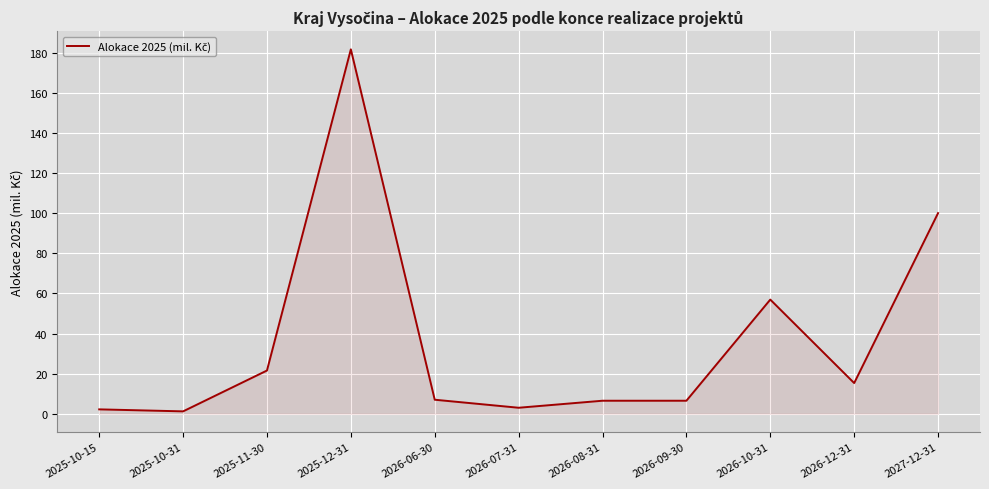

Does the chart display data point markers on the line(s)?

No